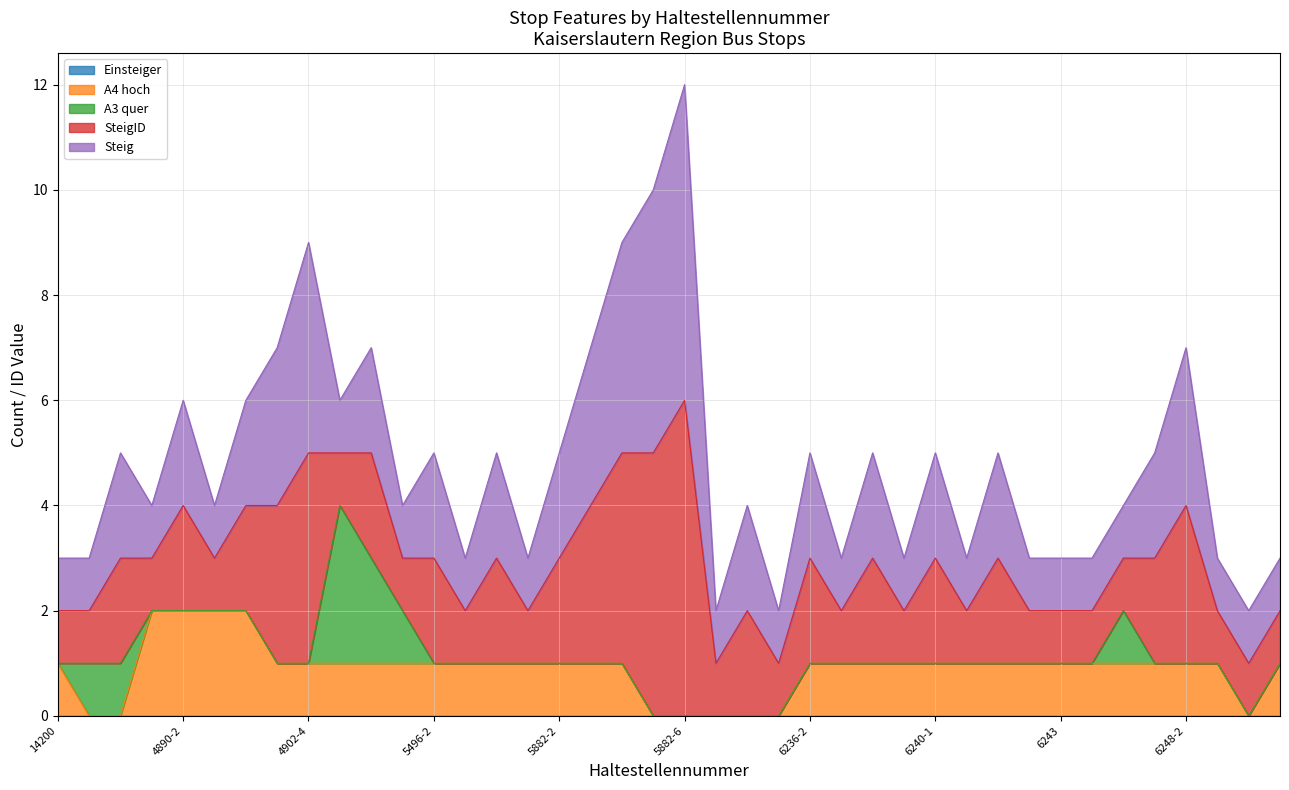

List the labels in order of Steig value, largest first.

5882-6, 5882-5, 4902-4, 5882-4, 4902-3, 5882-3, 6248-2, 4887-2, 4890-2, 4902-2, 5495-2, 5496-2, 5498-2, 5882-2, 6235-2, 6236-2, 6239-1, 6240-1, 6242-1, 6248-1, 14200, 4887-1, 4890-1, 4902-1, 5495-1, 5496-1, 5498-1, 5882-1, 6235-1, 6236-1, 6238, 6239-2, 6240-2, 6242-2, 6243, 6244, 6246, 6248-3, 6249, 6247